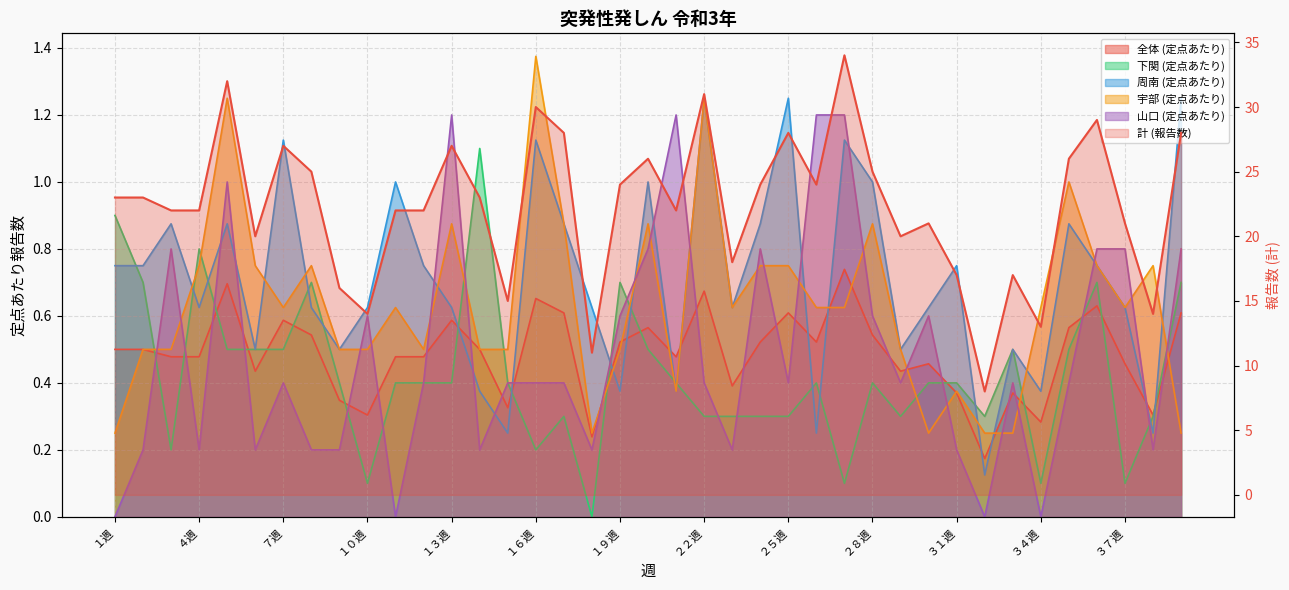

How many values in 下関 (定点あたり) are above zero?

38